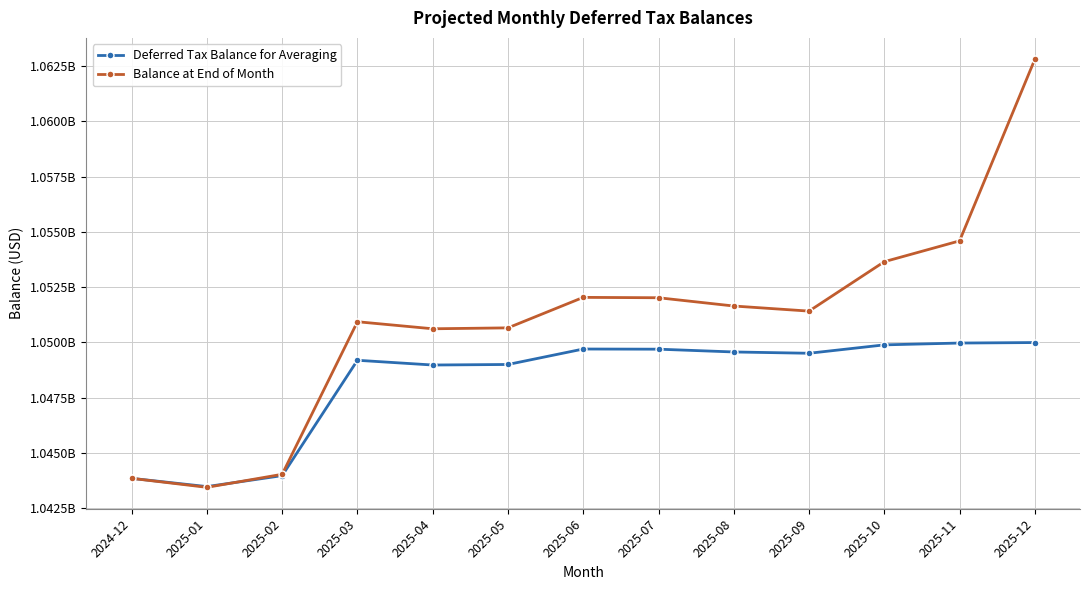

What are all the series names shown in the legend?

Deferred Tax Balance for Averaging, Balance at End of Month